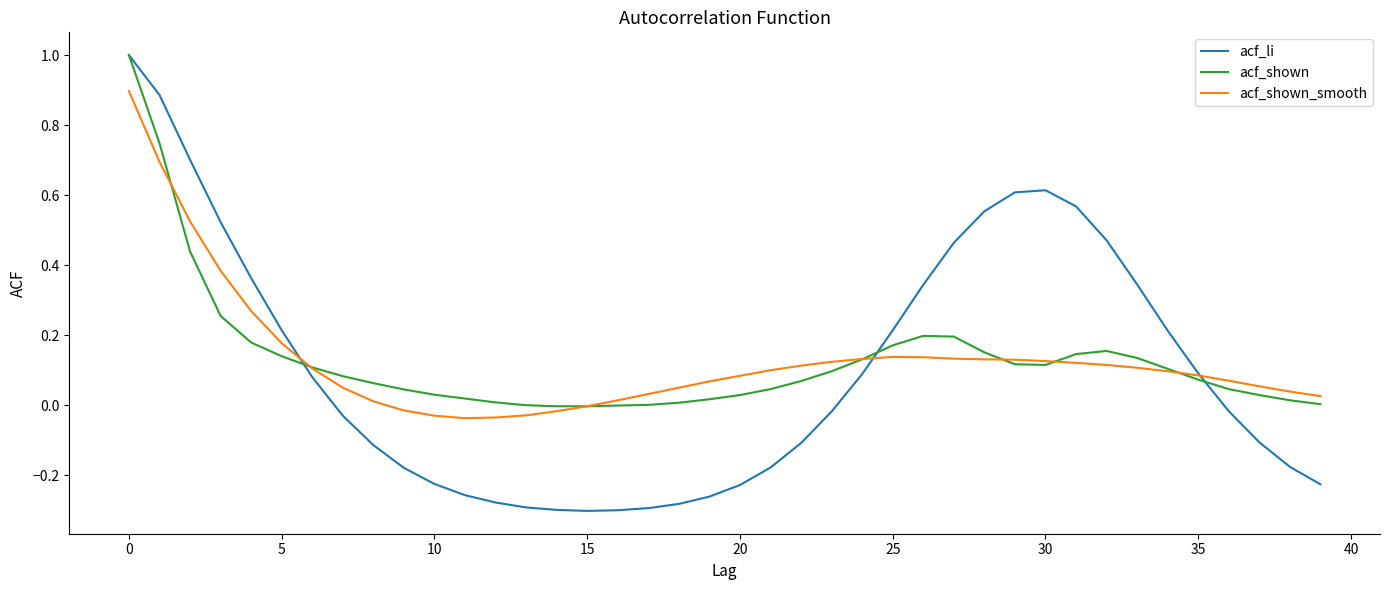

What are all the series names shown in the legend?

acf_li, acf_shown, acf_shown_smooth